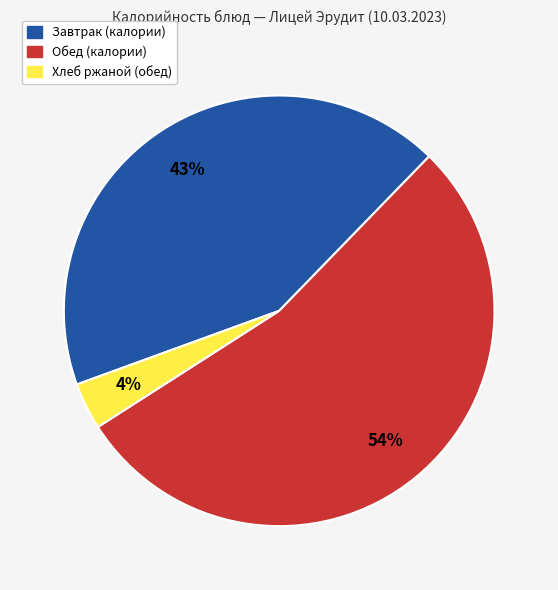

How many segments does this pie chart have?

3